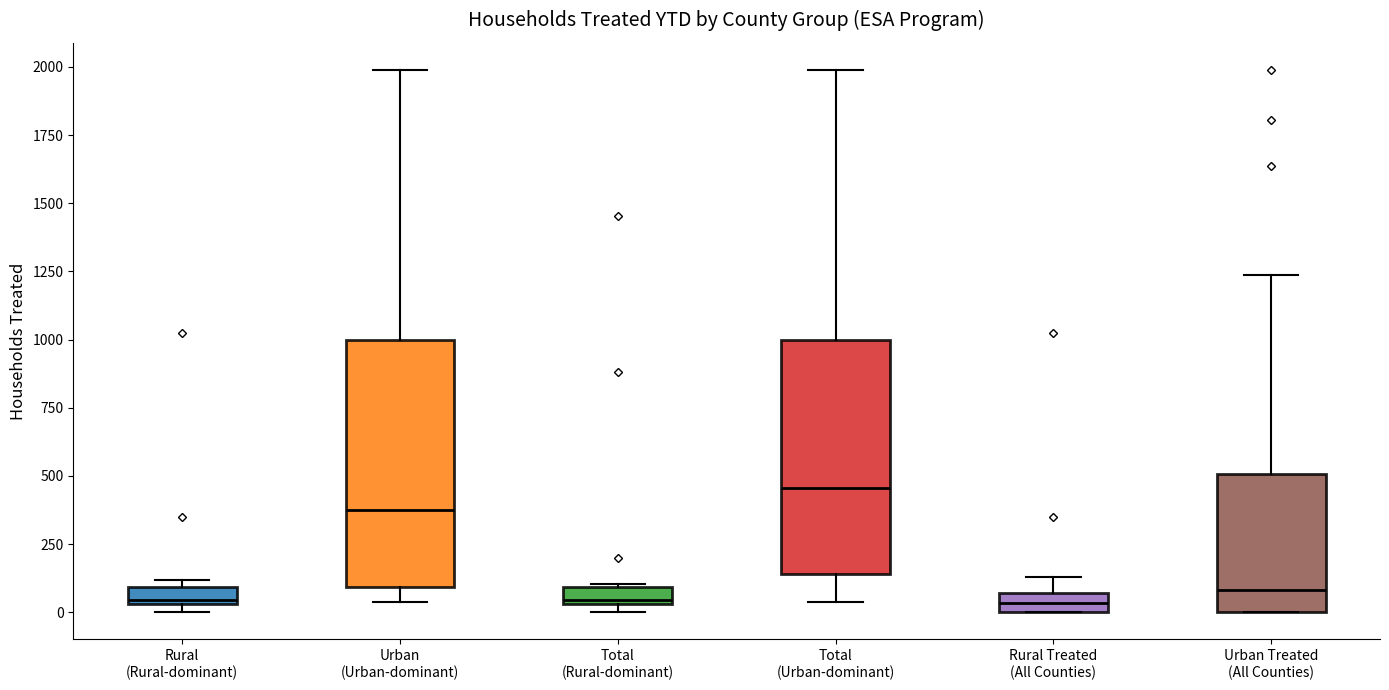

Comparing the boxes themselves (not the whiskers), which one is the tallest?

Urban (Urban-dominant)